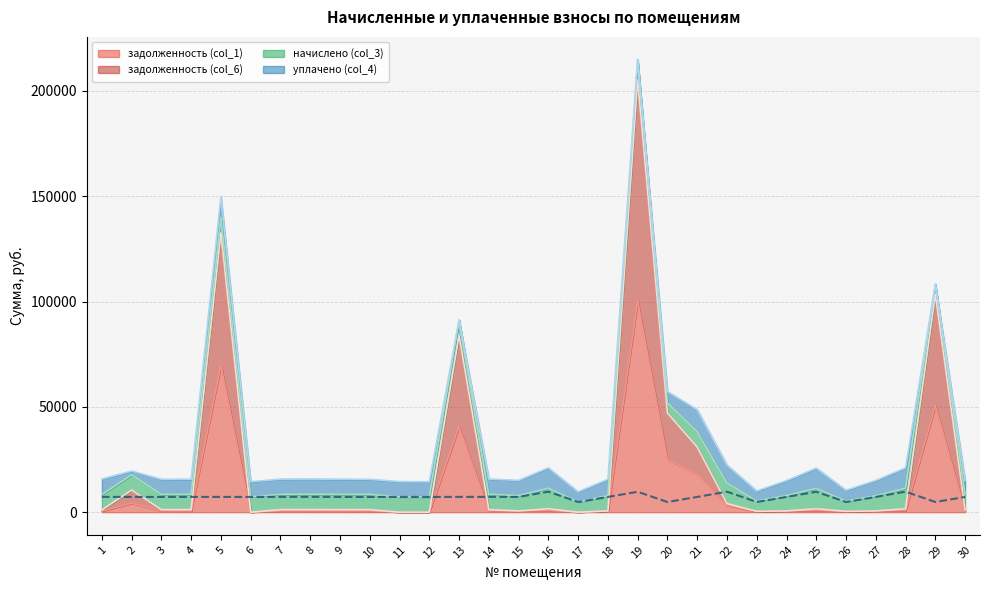

Which label corresponds to the largest value in the chart?

19